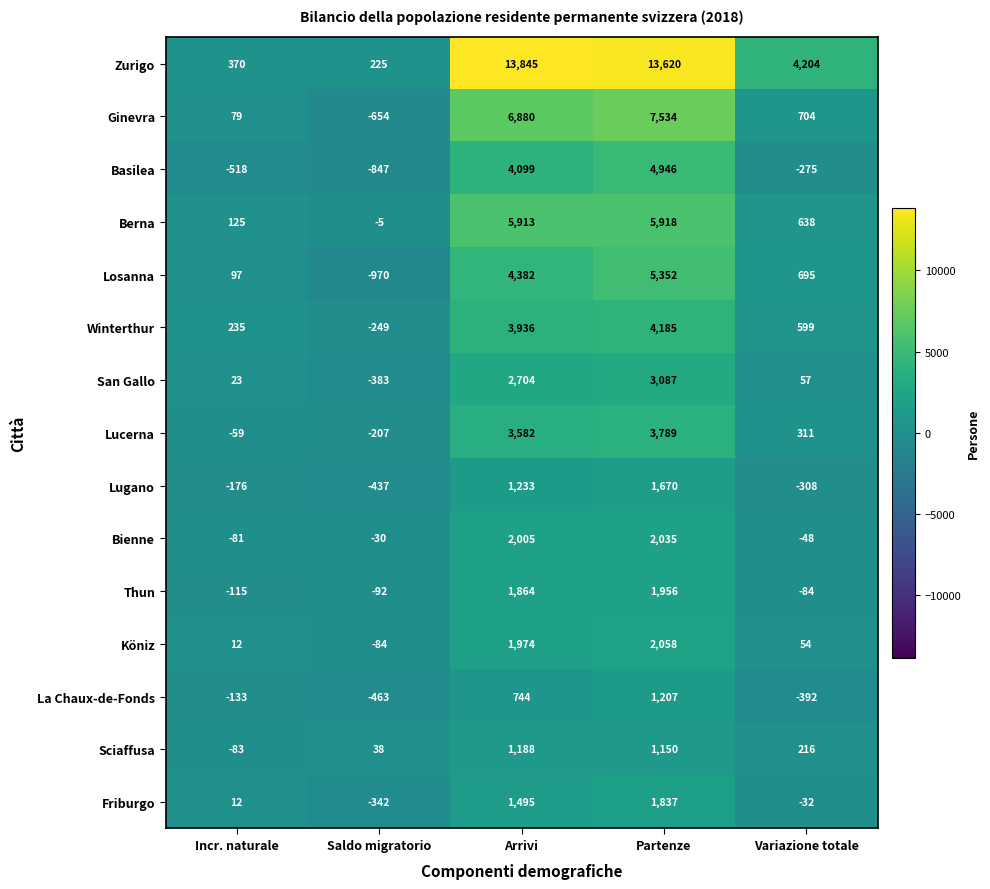

What is the difference between the highest and lowest values at Variazione totale?

4596